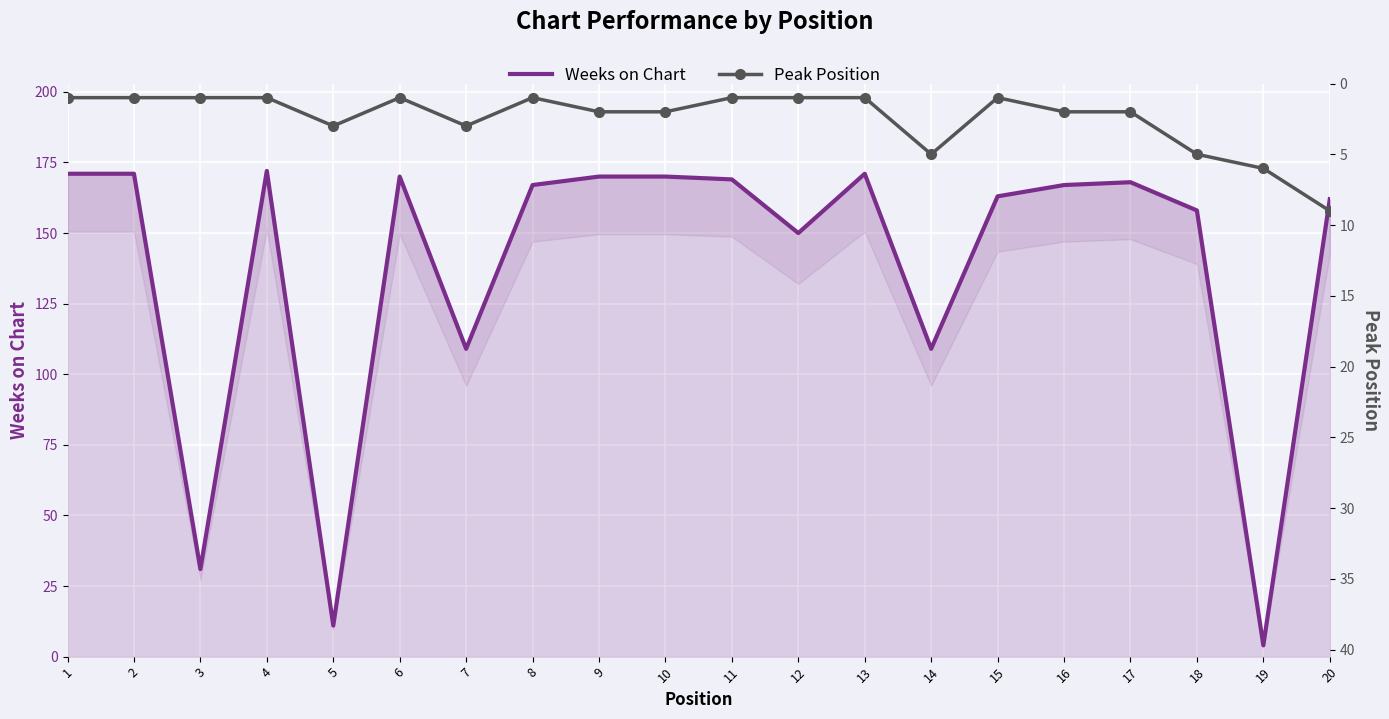

What is the highest value of the Weeks on Chart series?

172